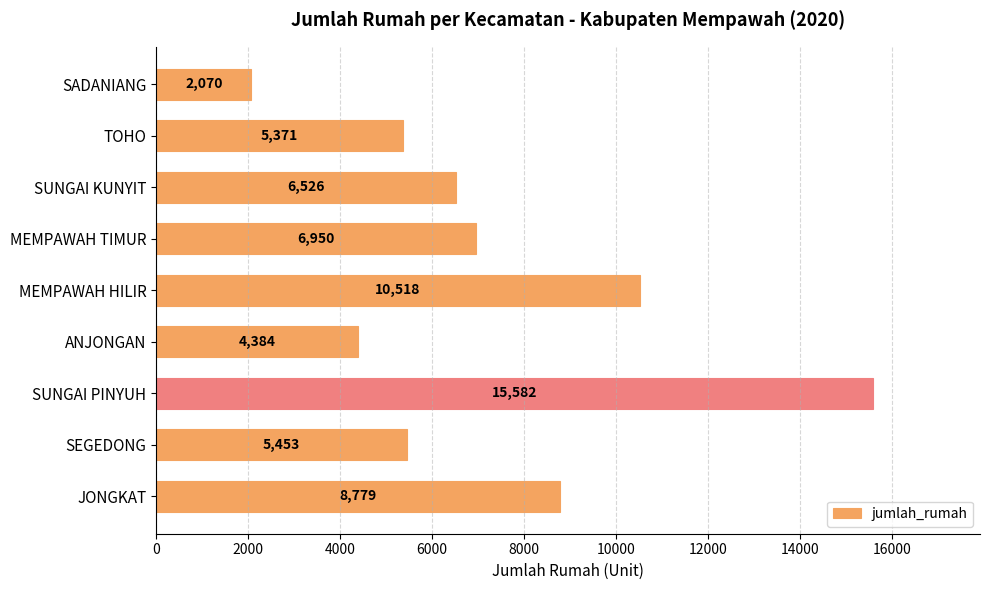

Which has a higher value, SUNGAI KUNYIT or MEMPAWAH TIMUR?

MEMPAWAH TIMUR